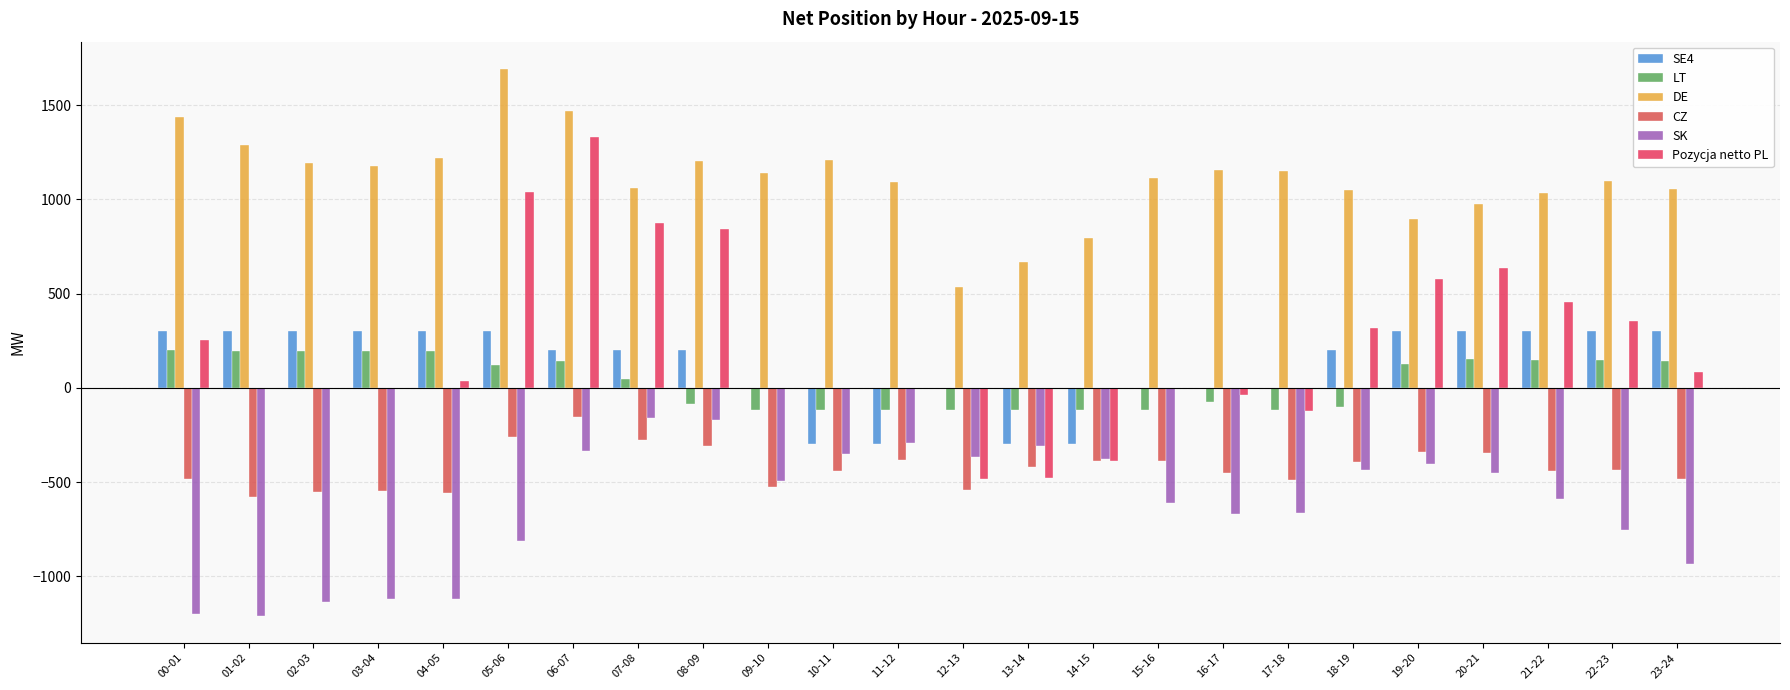

Is it true that Pozycja netto PL equals -389.4 at 14-15?

True